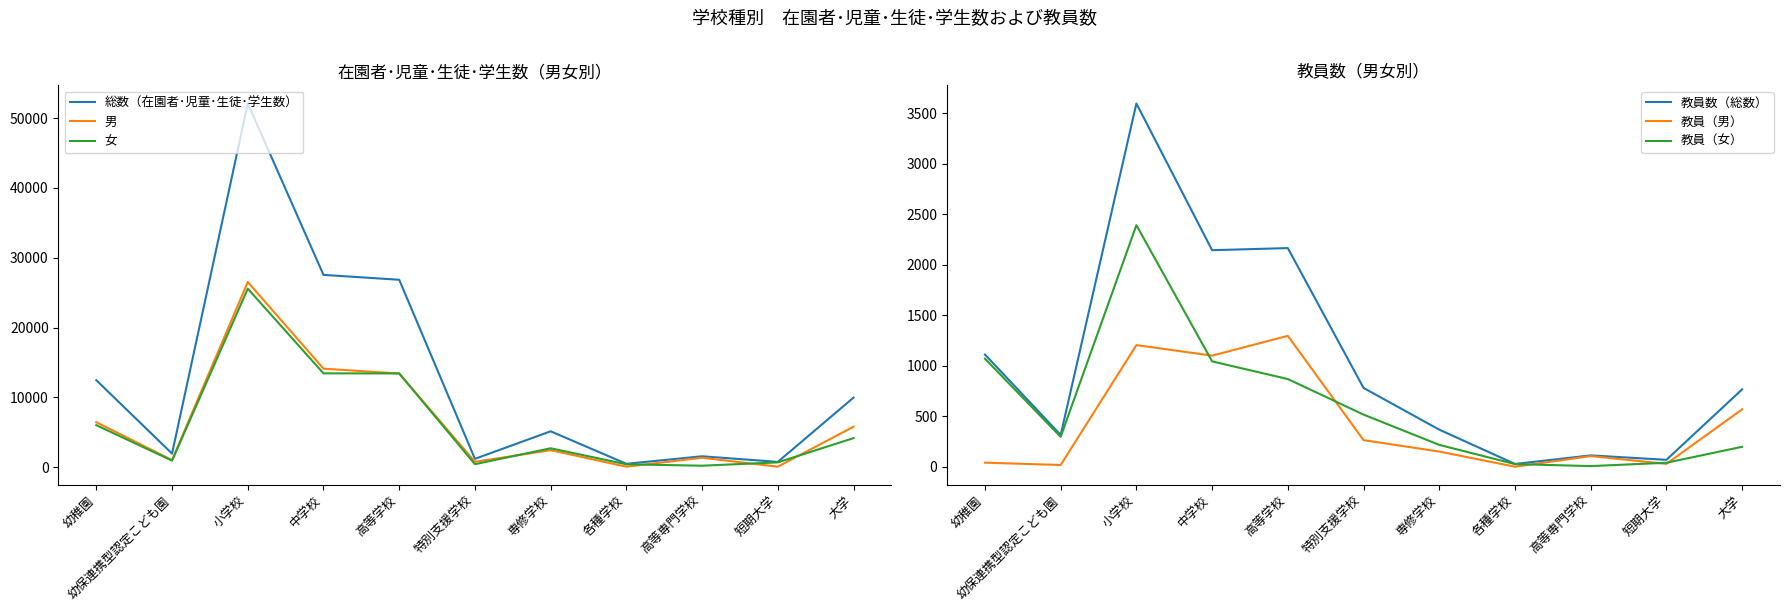

At 中学校, list the series in order from largest to smallest.

総数（在園者･児童･生徒･学生数）, 男, 女, 教員数（総数）, 教員（男）, 教員（女）